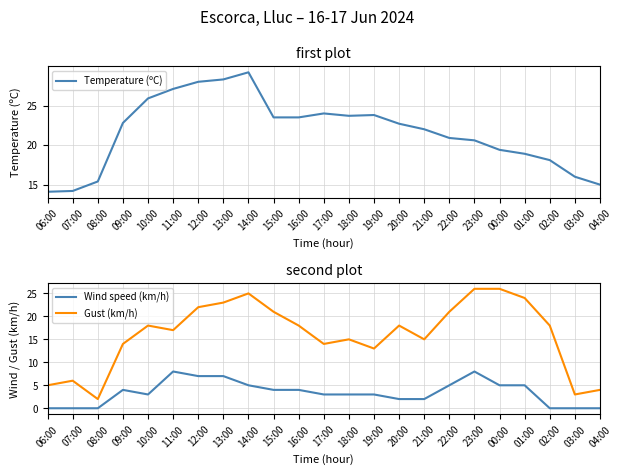

At which label is Gust (km/h) closest to 14?

09:00